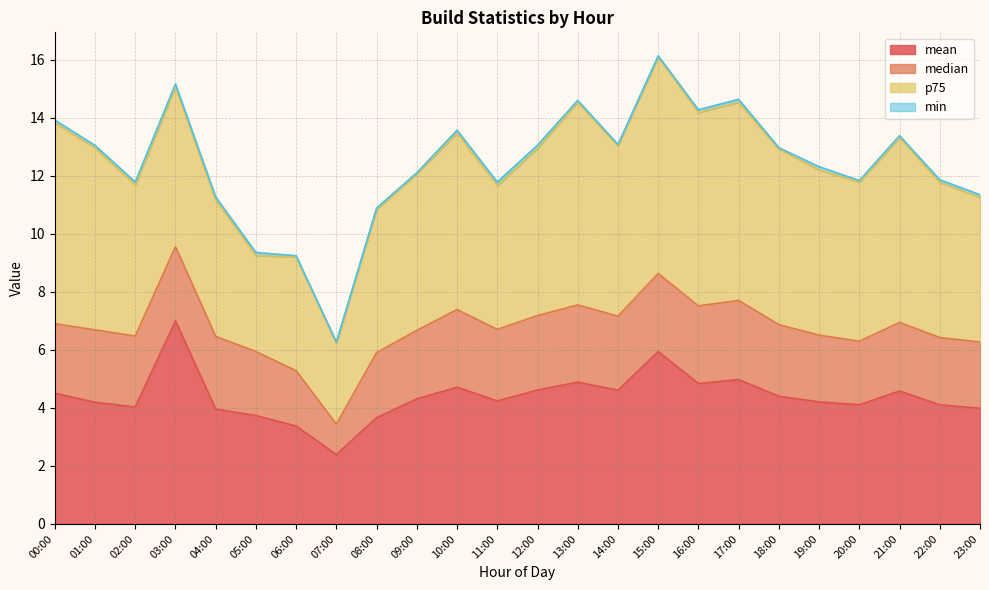

Reading left to right, what are all the values shown in this chart?

mean: 00:00=4.5	01:00=4.2	02:00=4.0	03:00=7.0	04:00=4.0	05:00=3.7	06:00=3.4	07:00=2.4	08:00=3.7	09:00=4.3	10:00=4.7	11:00=4.2	12:00=4.6	13:00=4.9	14:00=4.6	15:00=5.9	16:00=4.8	17:00=5.0	18:00=4.4	19:00=4.2	20:00=4.1	21:00=4.6	22:00=4.1	23:00=4.0
median: 00:00=2.4	01:00=2.5	02:00=2.4	03:00=2.6	04:00=2.5	05:00=2.2	06:00=1.9	07:00=1.0	08:00=2.2	09:00=2.4	10:00=2.7	11:00=2.5	12:00=2.6	13:00=2.7	14:00=2.6	15:00=2.7	16:00=2.7	17:00=2.7	18:00=2.5	19:00=2.3	20:00=2.2	21:00=2.4	22:00=2.3	23:00=2.3
p75: 00:00=6.9	01:00=6.3	02:00=5.2	03:00=5.5	04:00=4.7	05:00=3.3	06:00=3.9	07:00=2.8	08:00=4.9	09:00=5.4	10:00=6.1	11:00=5.0	12:00=5.8	13:00=7.0	14:00=5.9	15:00=7.5	16:00=6.7	17:00=6.8	18:00=6.0	19:00=5.7	20:00=5.5	21:00=6.4	22:00=5.3	23:00=5.0
min: 00:00=0.1	01:00=0.1	02:00=0.1	03:00=0.1	04:00=0.1	05:00=0.1	06:00=0.0	07:00=0.0	08:00=0.0	09:00=0.0	10:00=0.1	11:00=0.1	12:00=0.1	13:00=0.1	14:00=0.0	15:00=0.0	16:00=0.1	17:00=0.1	18:00=0.0	19:00=0.1	20:00=0.1	21:00=0.1	22:00=0.1	23:00=0.1